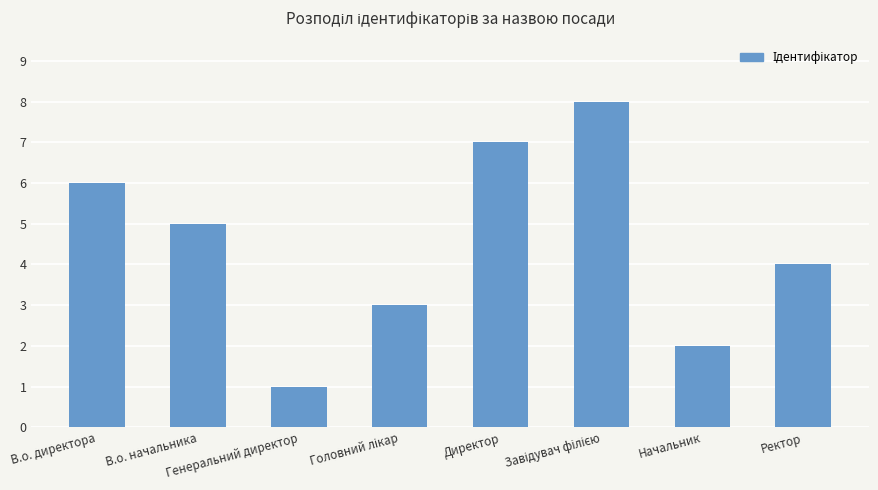

What is the sum of all values?

36